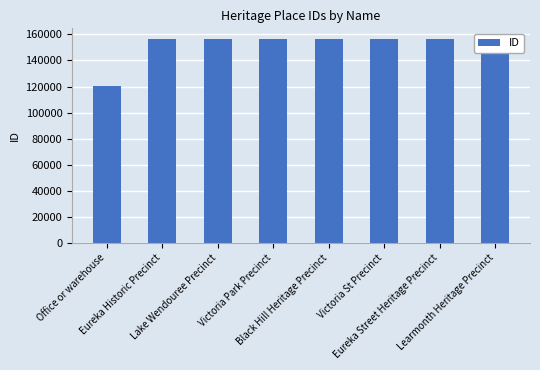

The value at Learmonth Heritage Precinct is 156836. True or false?

True